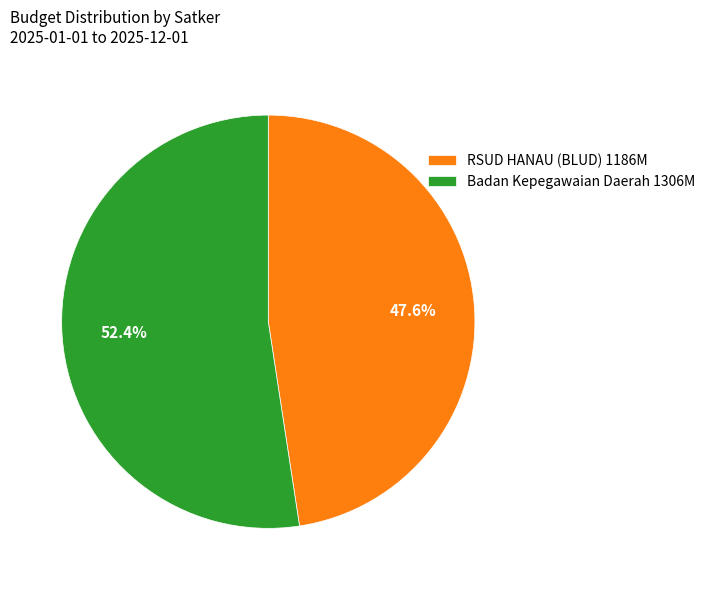

What portion of the pie excludes RSUD HANAU (BLUD) 1186M?

52.4%